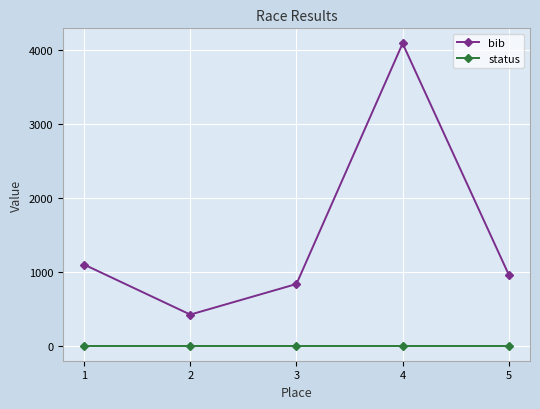

Where is bib nearest to the value 2256?

1